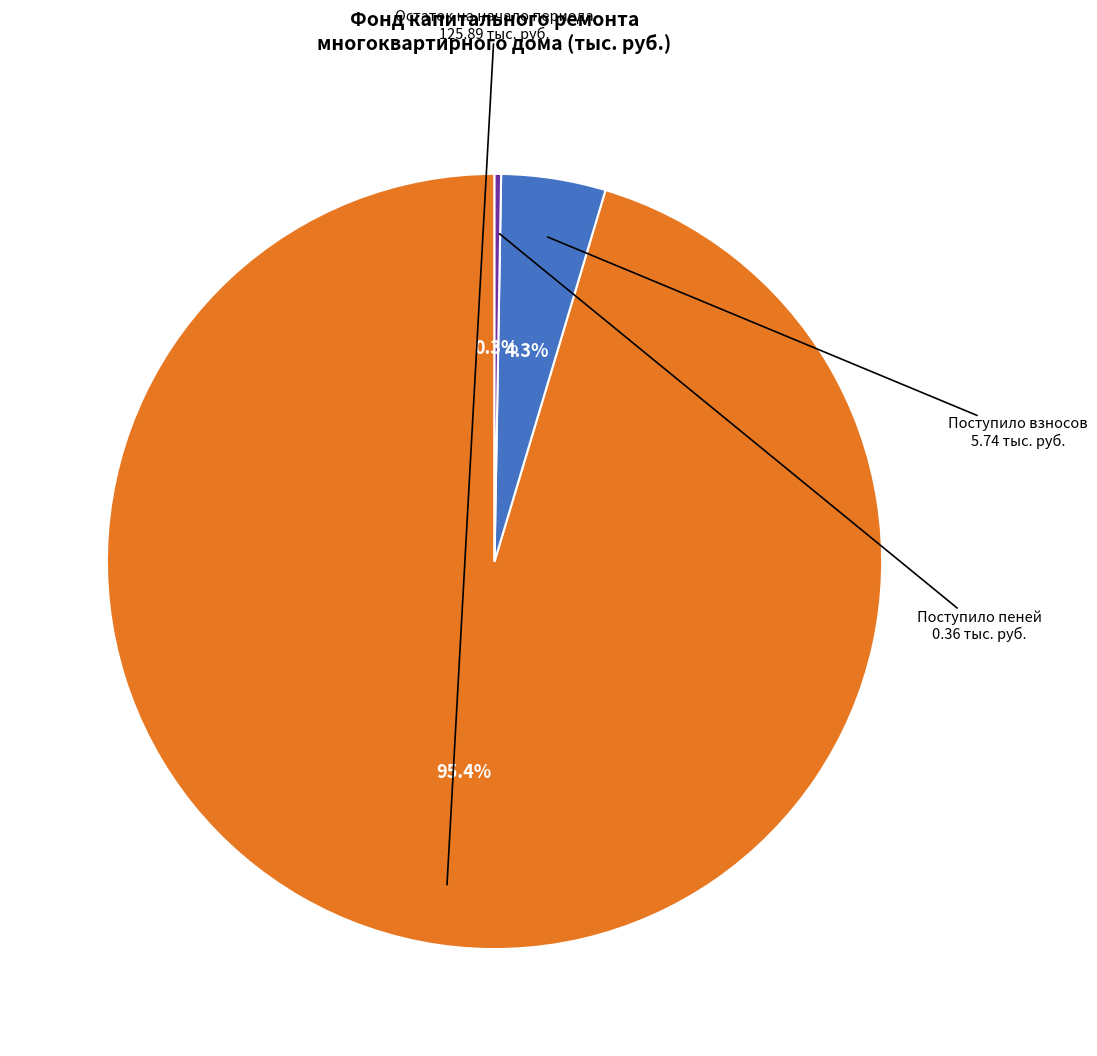

Is there a majority slice in this chart?

Yes